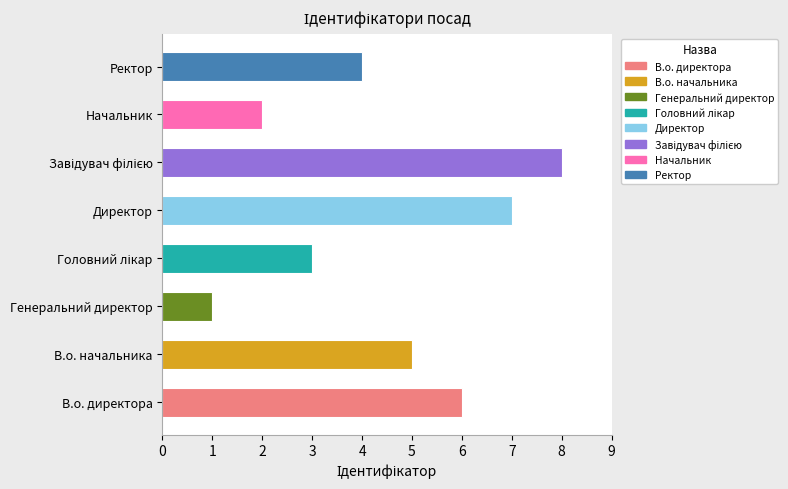

Reading top to bottom, list all the values displayed in this chart.

4	2	8	7	3	1	5	6